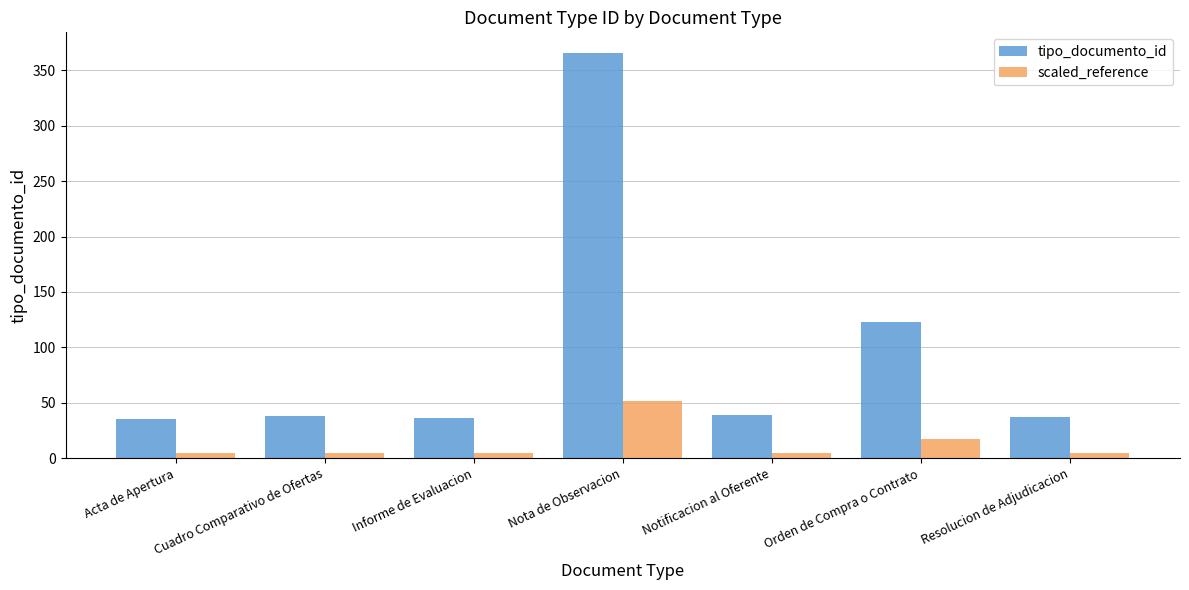

Which series has the largest total across all categories?

tipo_documento_id